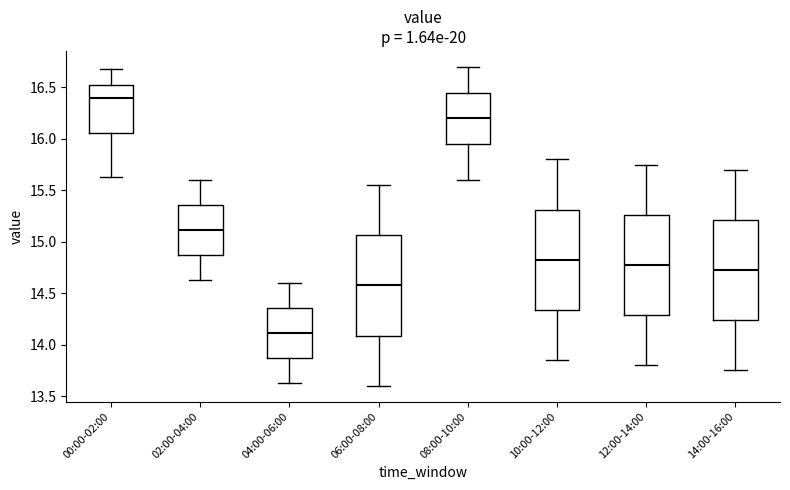

Which box's median line is the highest?

00:00-02:00